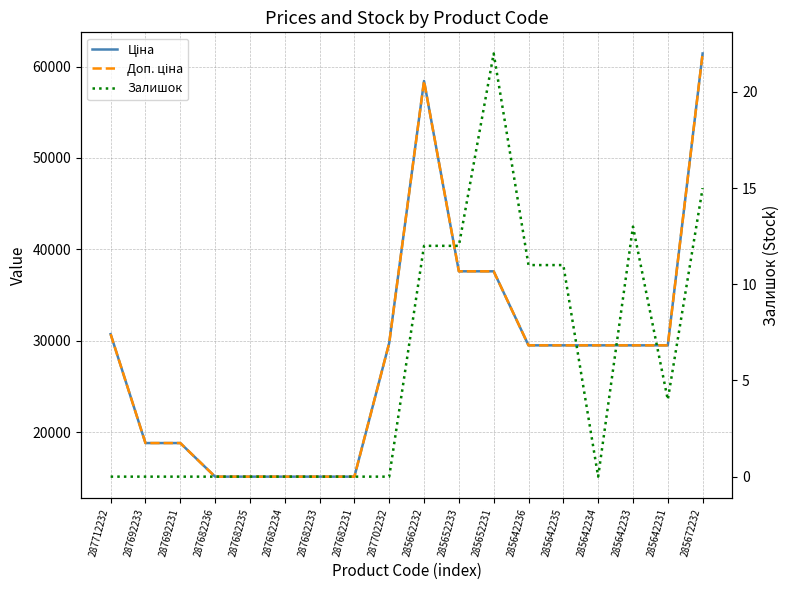

True or false: Доп. ціна and Ціна intersect in this chart.

False